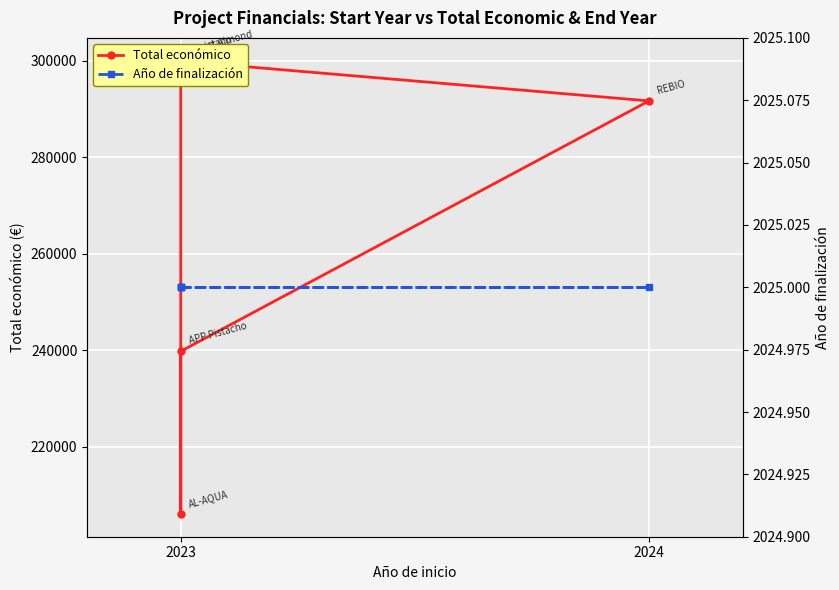

What position from the right is 2?

3